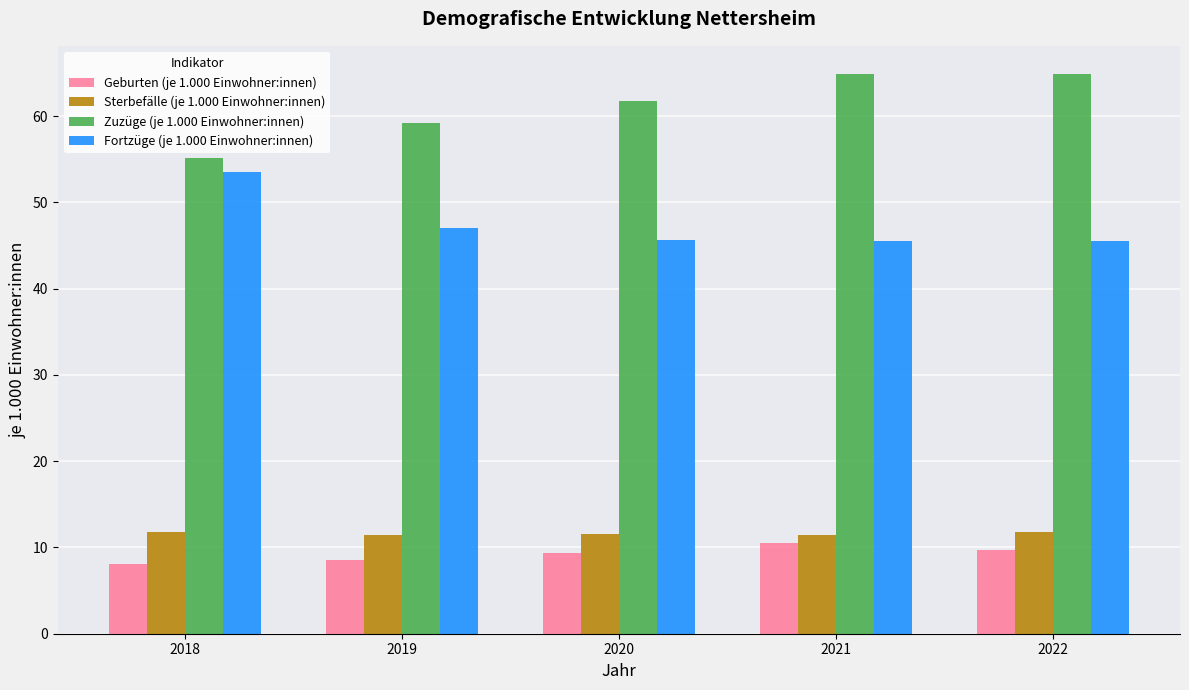

What is the sum of all Geburten (je 1.000 Einwohner:innen) values?

46.2